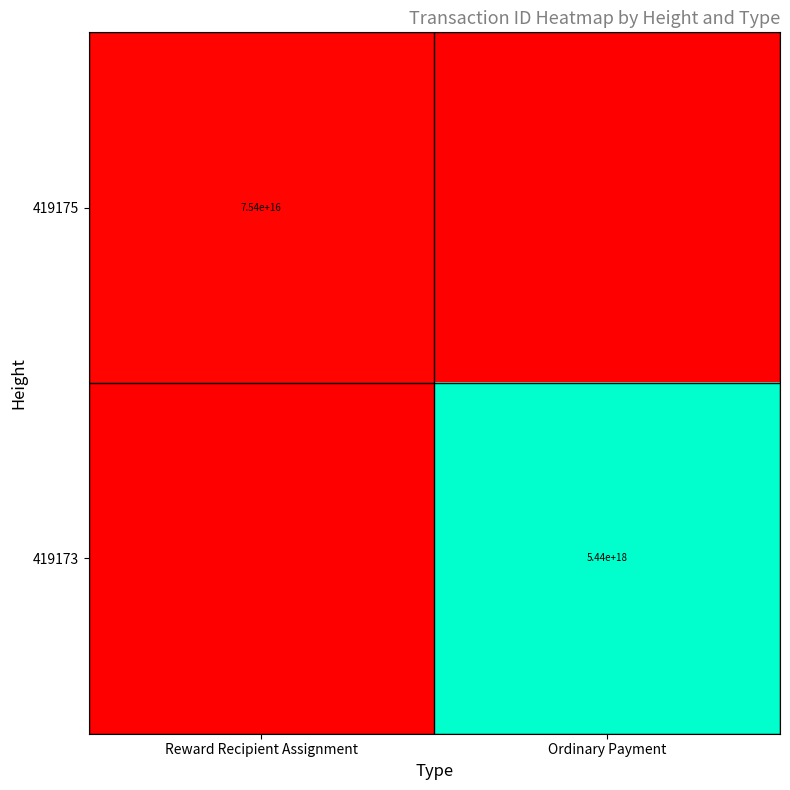

True or false: 419173 has a value of 5440000000000000000 at Ordinary Payment.

True